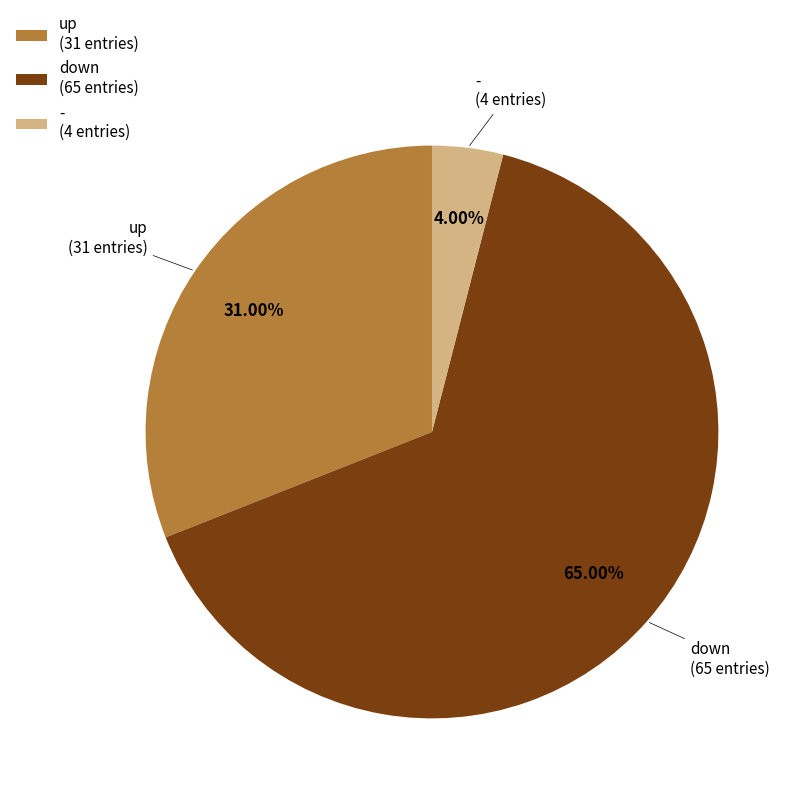

How much of the chart is everything except -?

96.0%